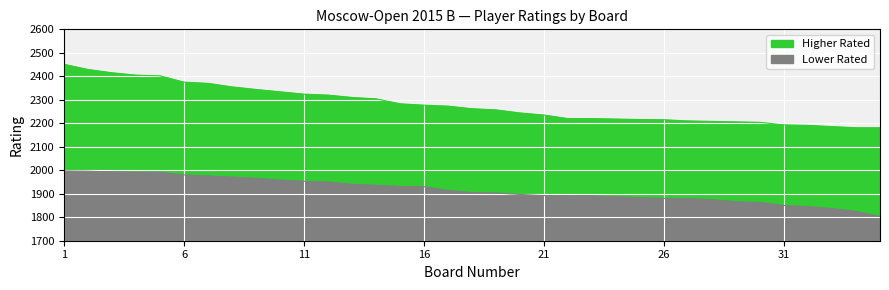

What is the average value of the Lower Rated series?

216